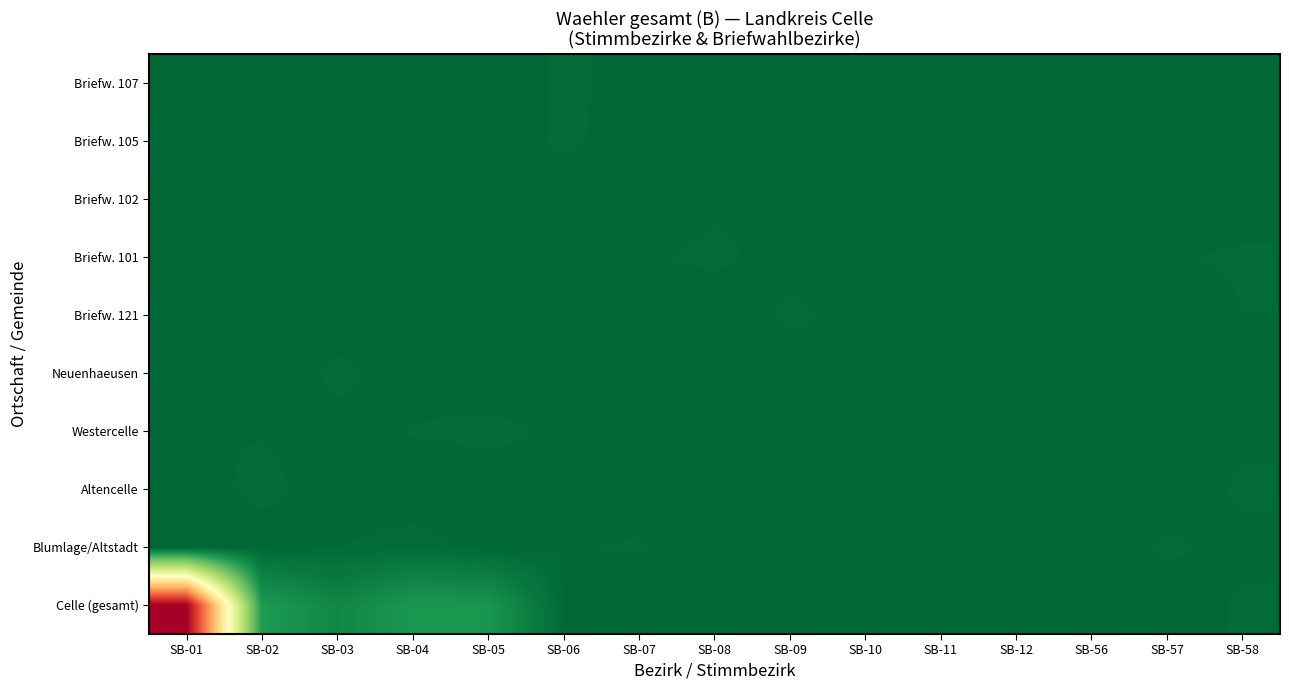

What is the total value across all series at SB-03?

5018